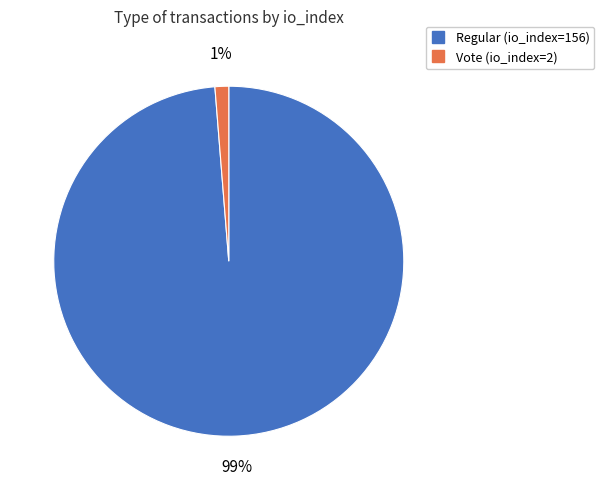

Do Regular (io_index=156) and Vote (io_index=2) together represent more than half of the pie?

Yes